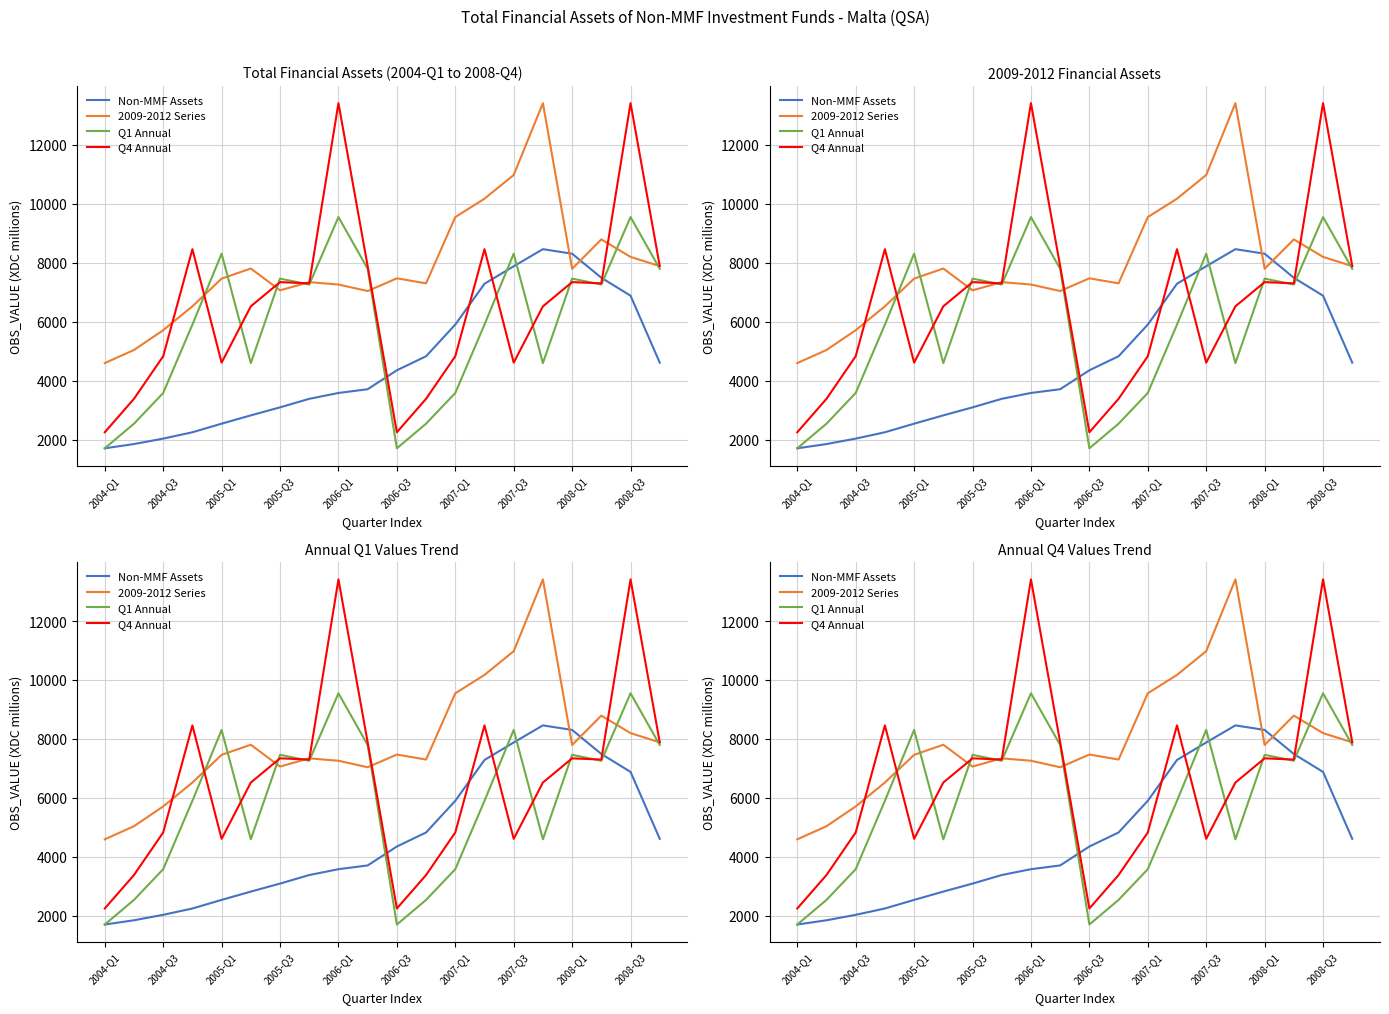

How many values in the Total Financial Assets (OBS_VALUE) series are below 4350?

10